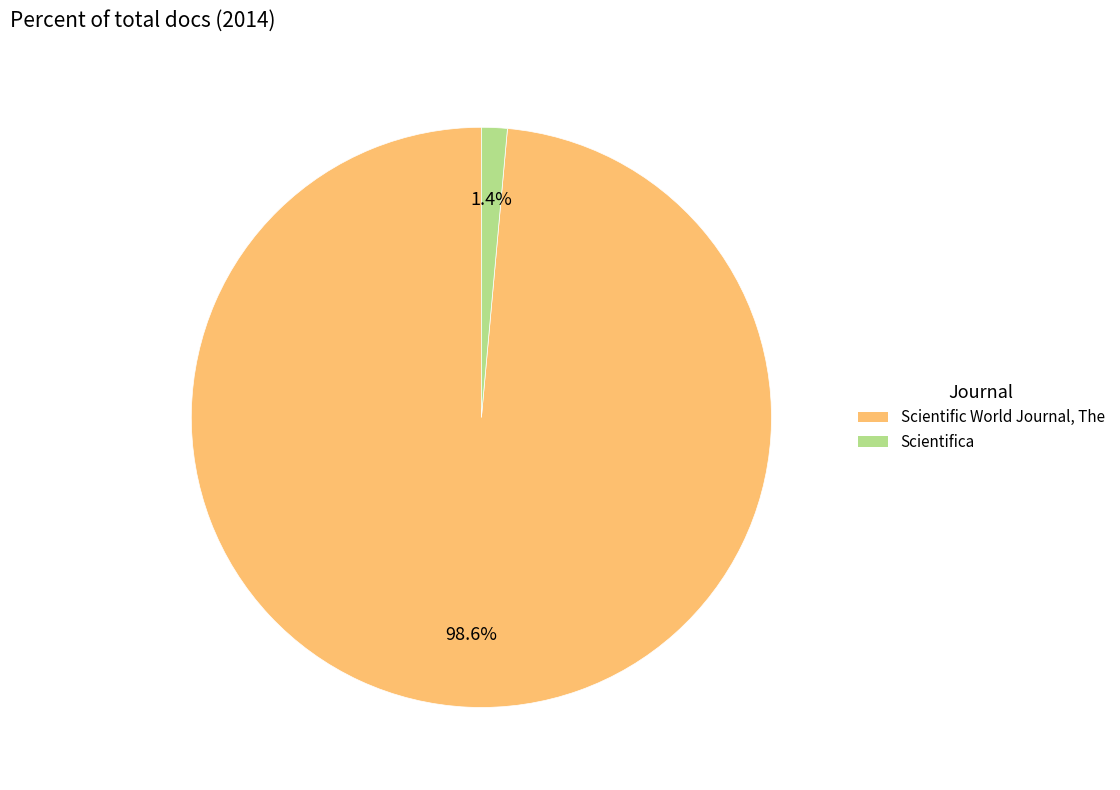

Which slice represents more than half of the pie?

Scientific World Journal, The